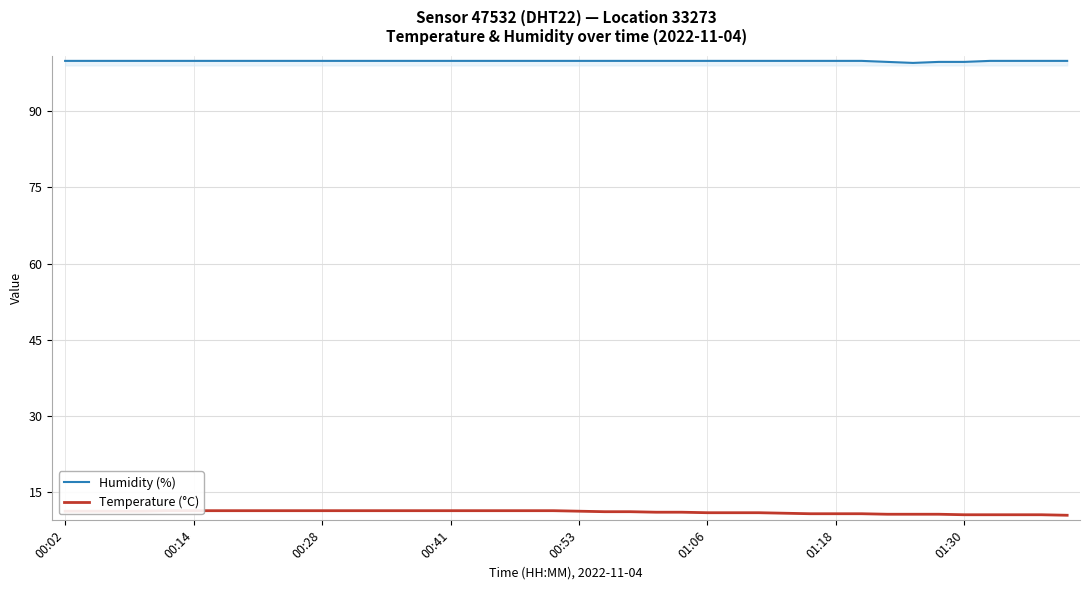

At how many categories does at least one series exceed 91?

40